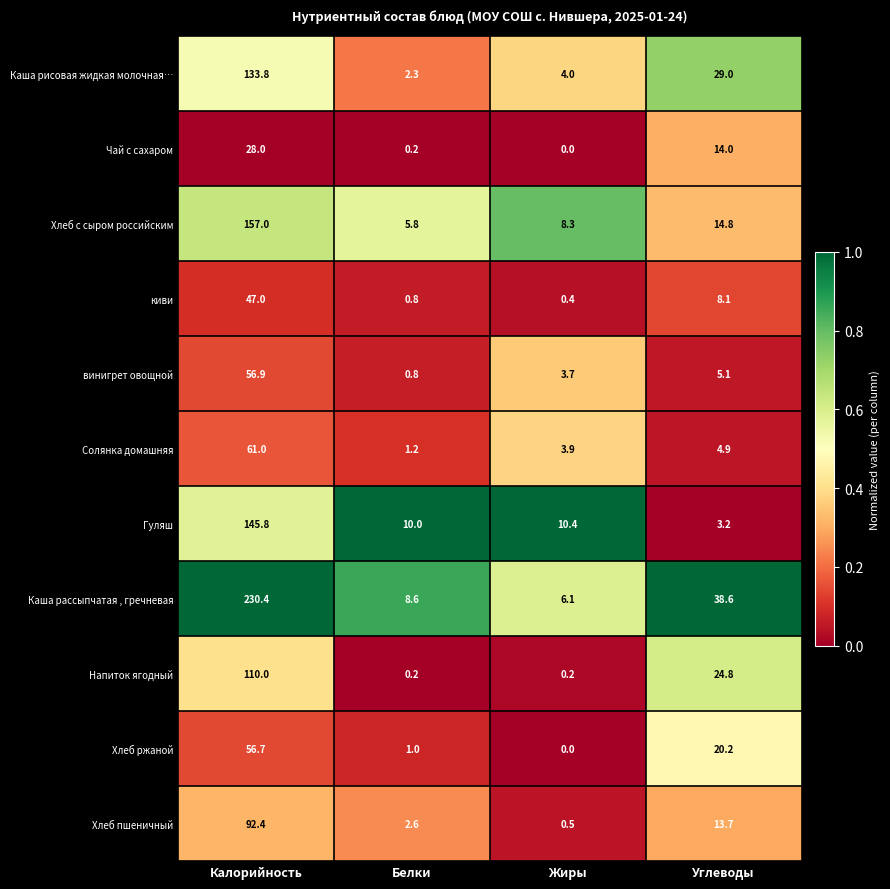

List the series in order of their peak value, highest first.

Каша рассыпчатая , гречневая, Хлеб с сыром российским, Гуляш, Каша рисовая жидкая молочная…, Напиток ягодный, Хлеб пшеничный, Солянка домашняя, винигрет овощной, Хлеб ржаной, киви, Чай с сахаром